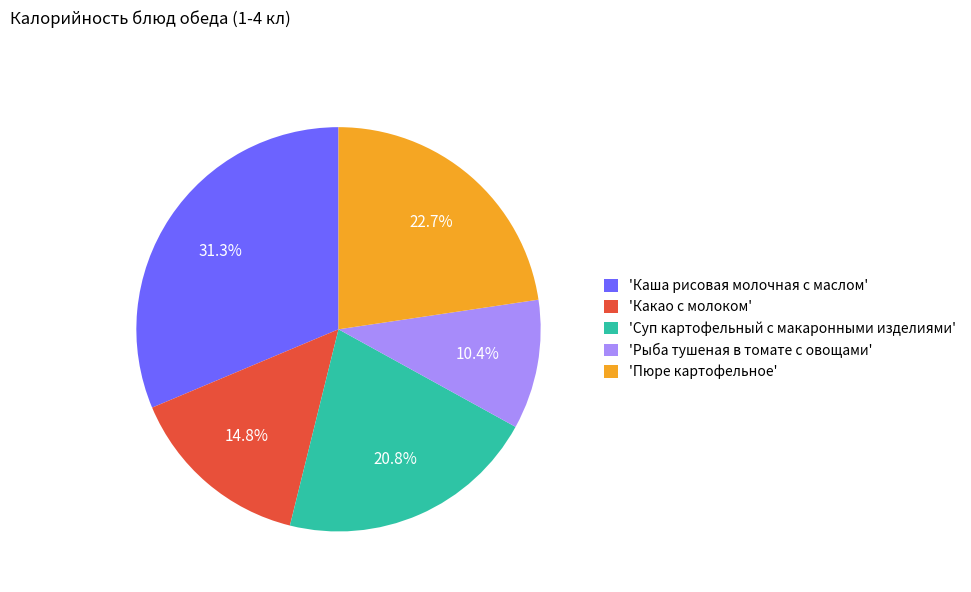

How many slices are in this pie chart?

5